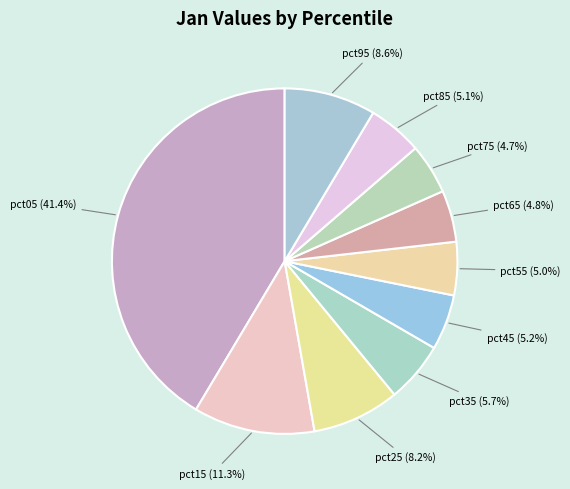

Does pct15 represent more than half of the total?

No